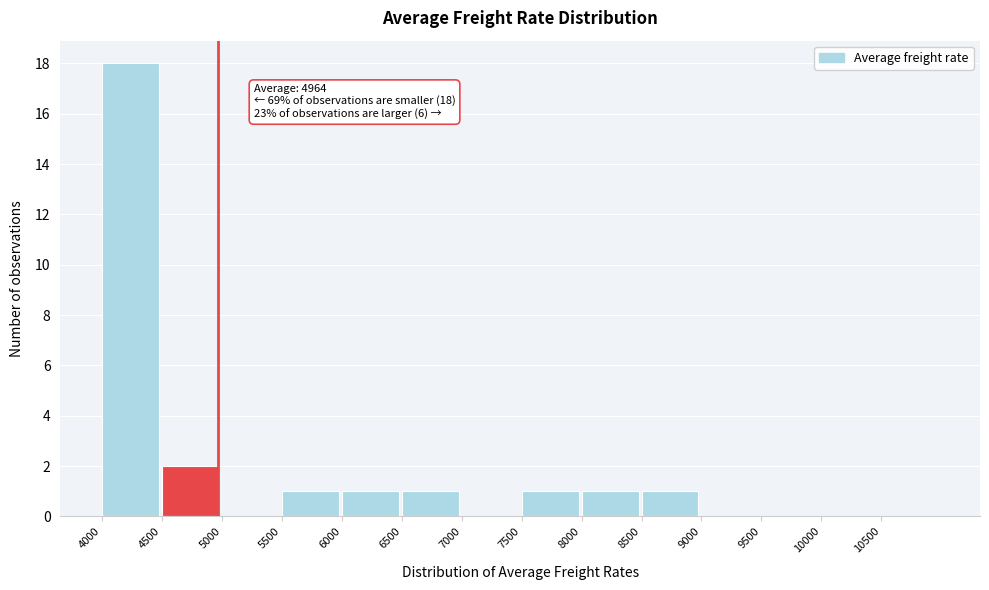

Which range on the x-axis has the tallest bar?

4000 to 4500